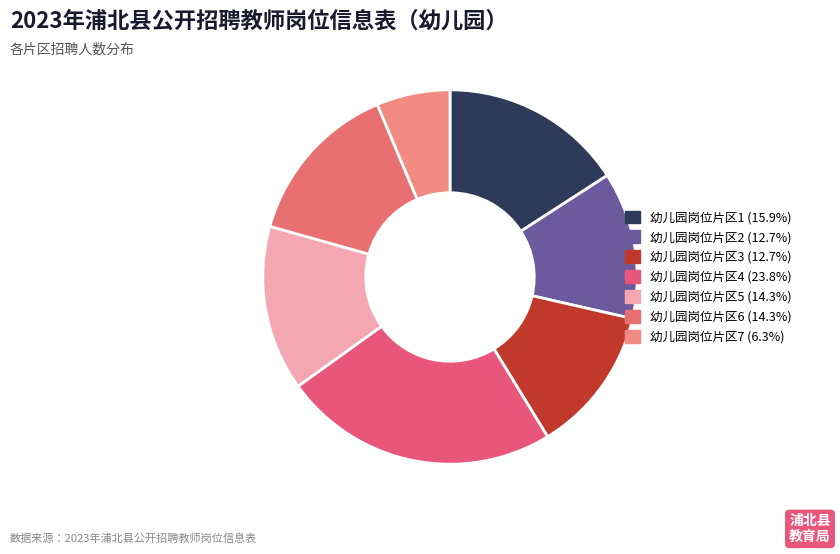

The 幼儿园岗位片区5 slice represents 14% of the pie. True or false?

True